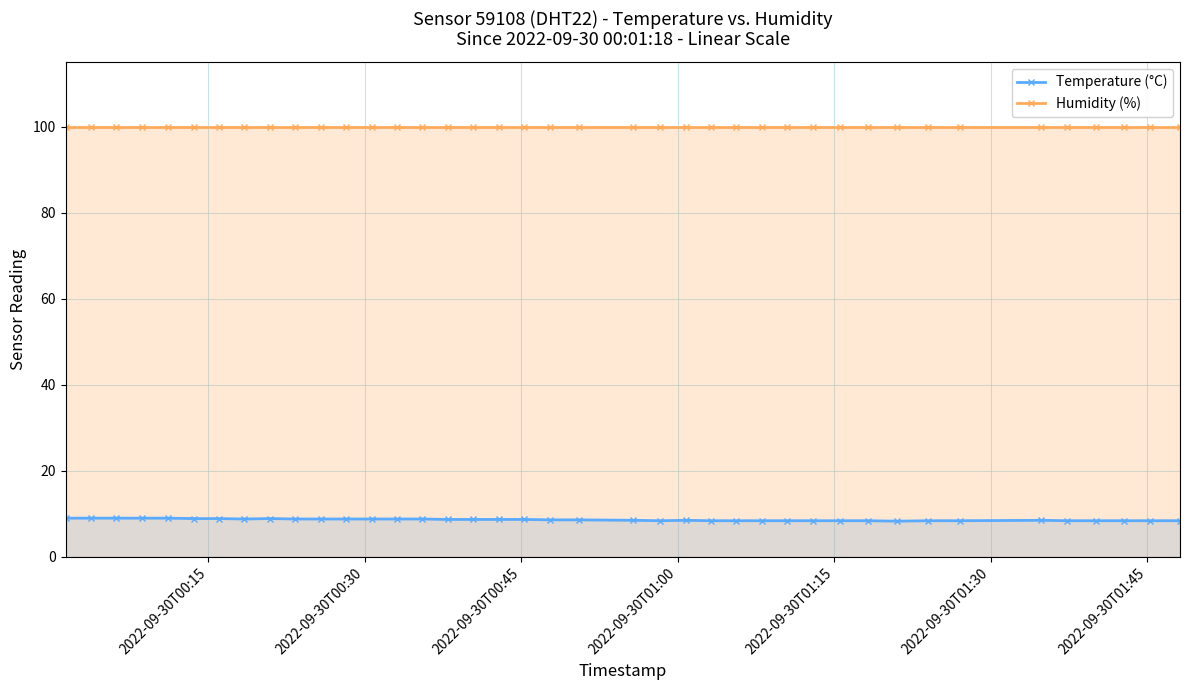

How many interior local peaks does the Temperature (°C) series have?

3